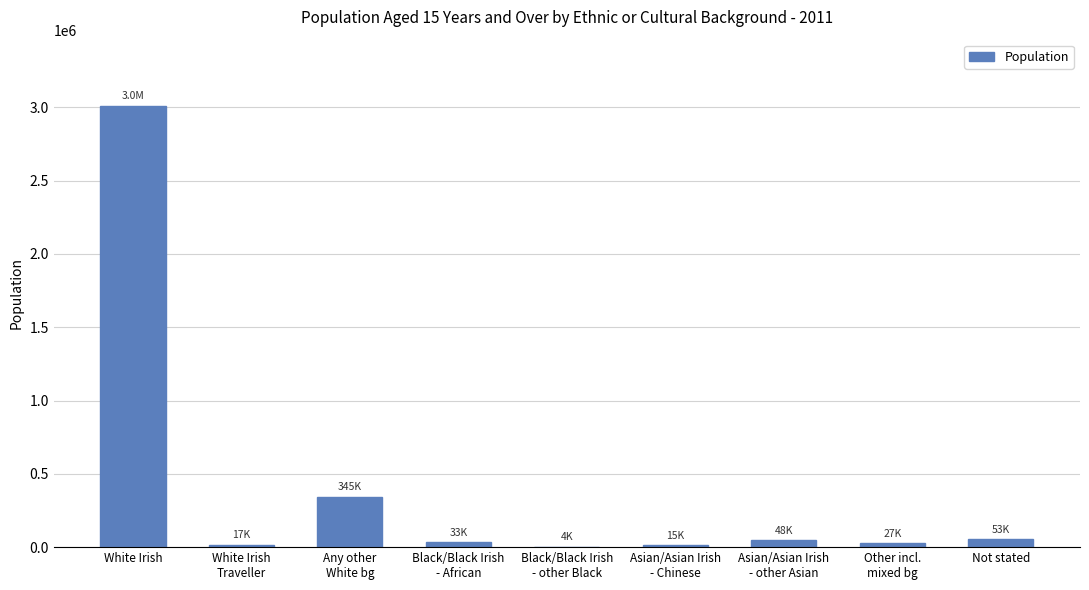

True or false: the data shows 3009653 at White Irish.

True